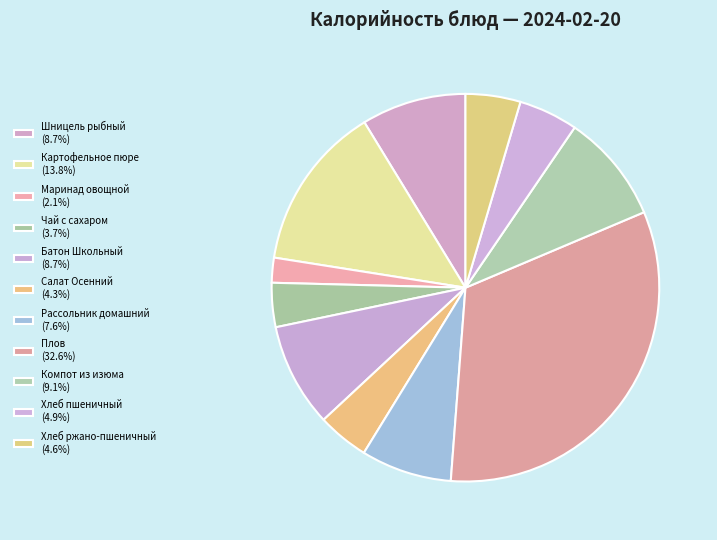

How many segments does this pie chart have?

11